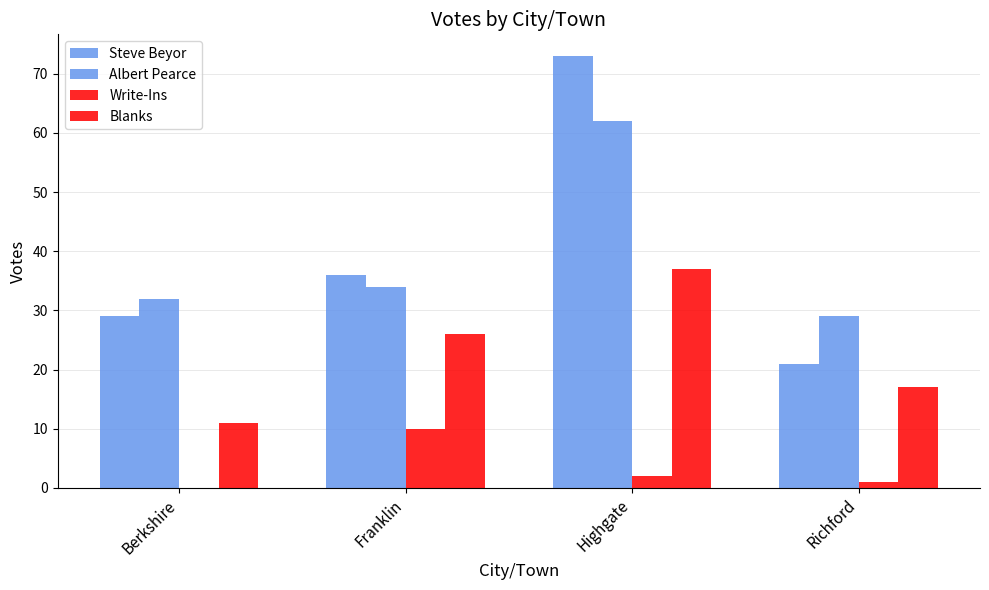

Are the bars horizontal?

No